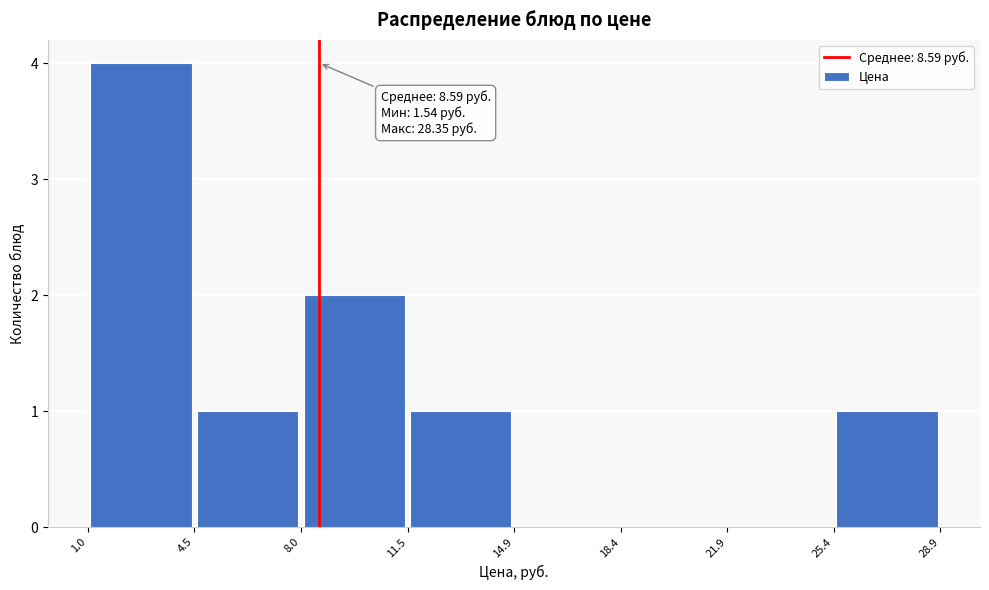

Over which range of the x-axis is the bar tallest?

1.0 to 4.5